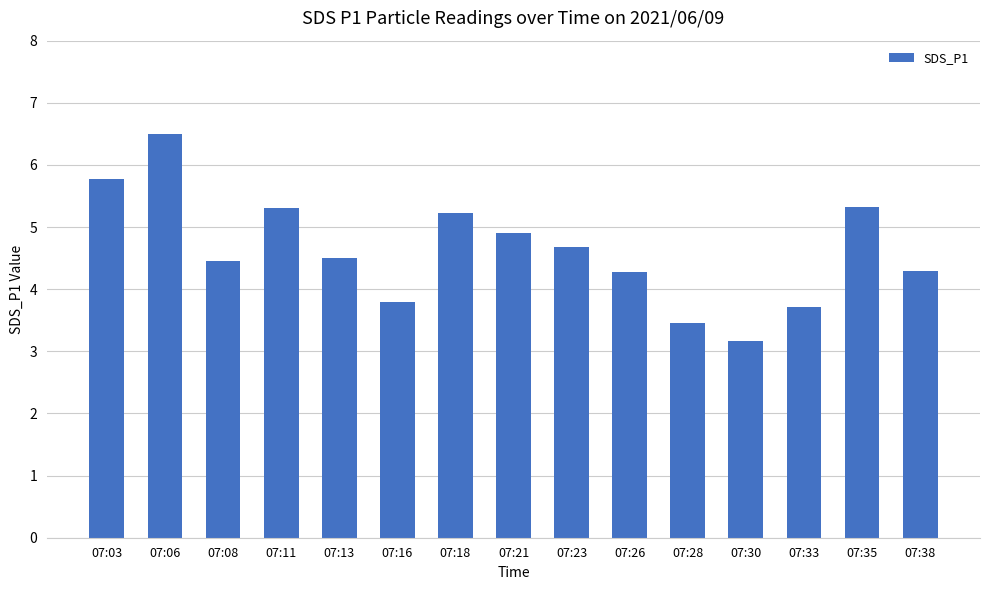

Are the bars grouped side by side (vs. stacked)?

No